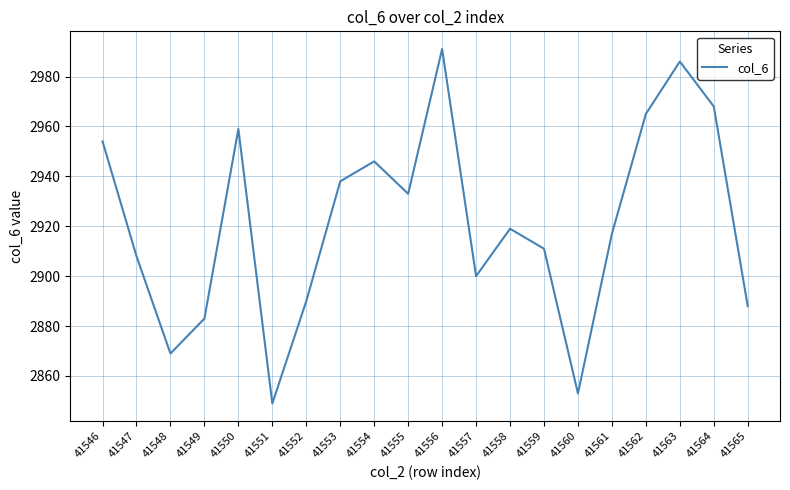

What is the greatest value displayed?

2991